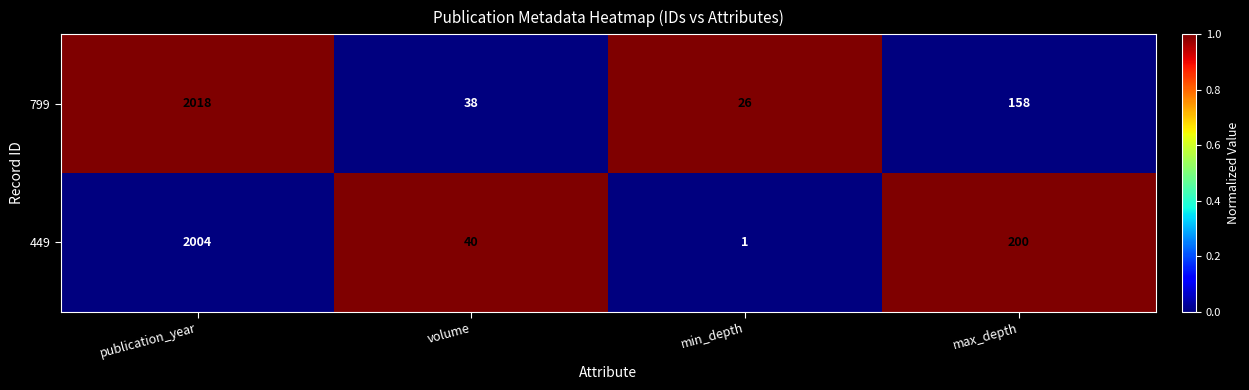

Reading left to right, list all the values displayed in this chart.

799: 2018	38	26	158
449: 2004	40	1	200